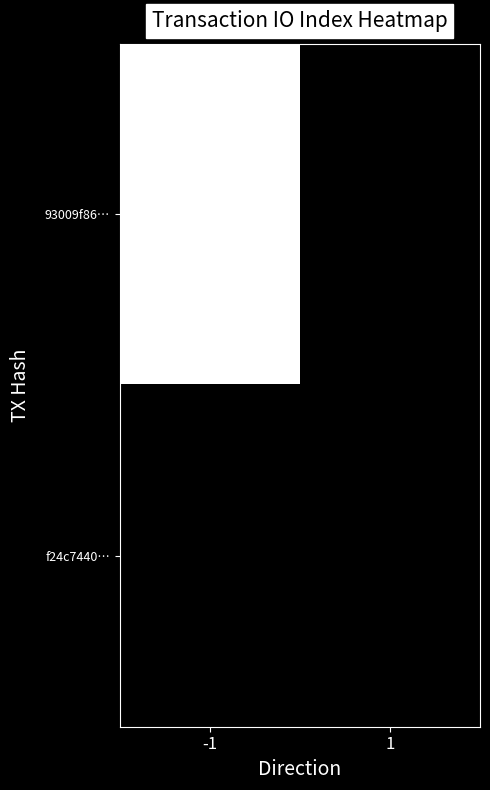

At how many categories does at least one series exceed 5?

1